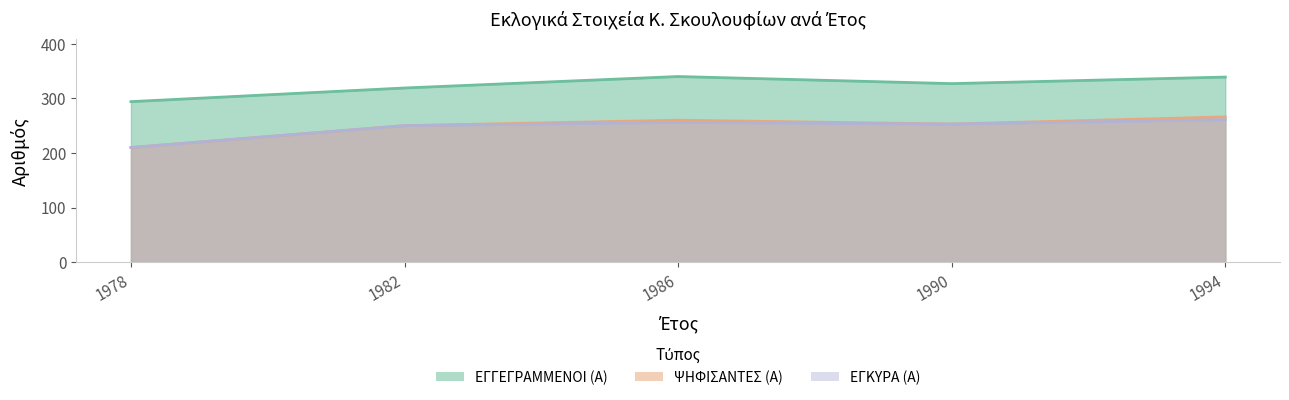

Does the chart display data point markers on the line(s)?

No